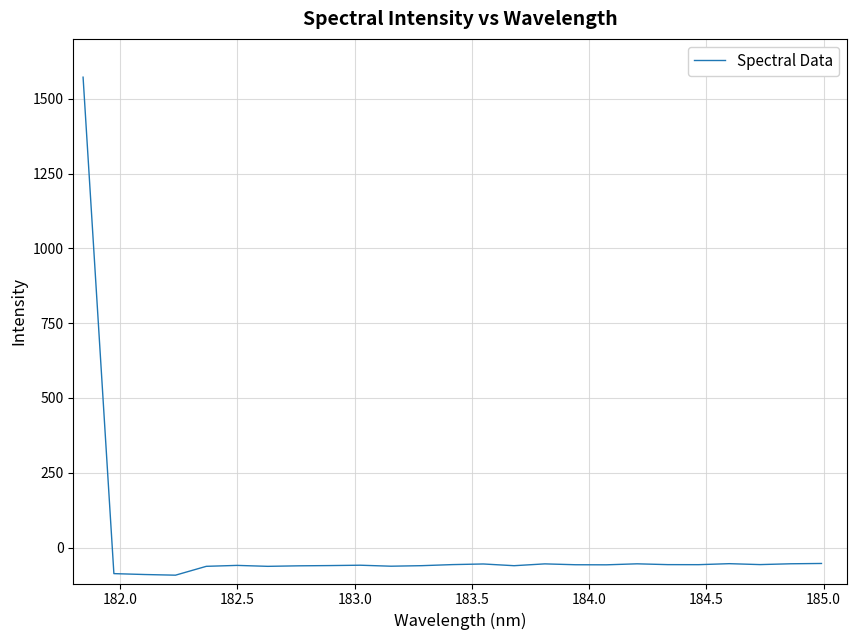

What is the difference between the maximum and minimum values?

1664.2